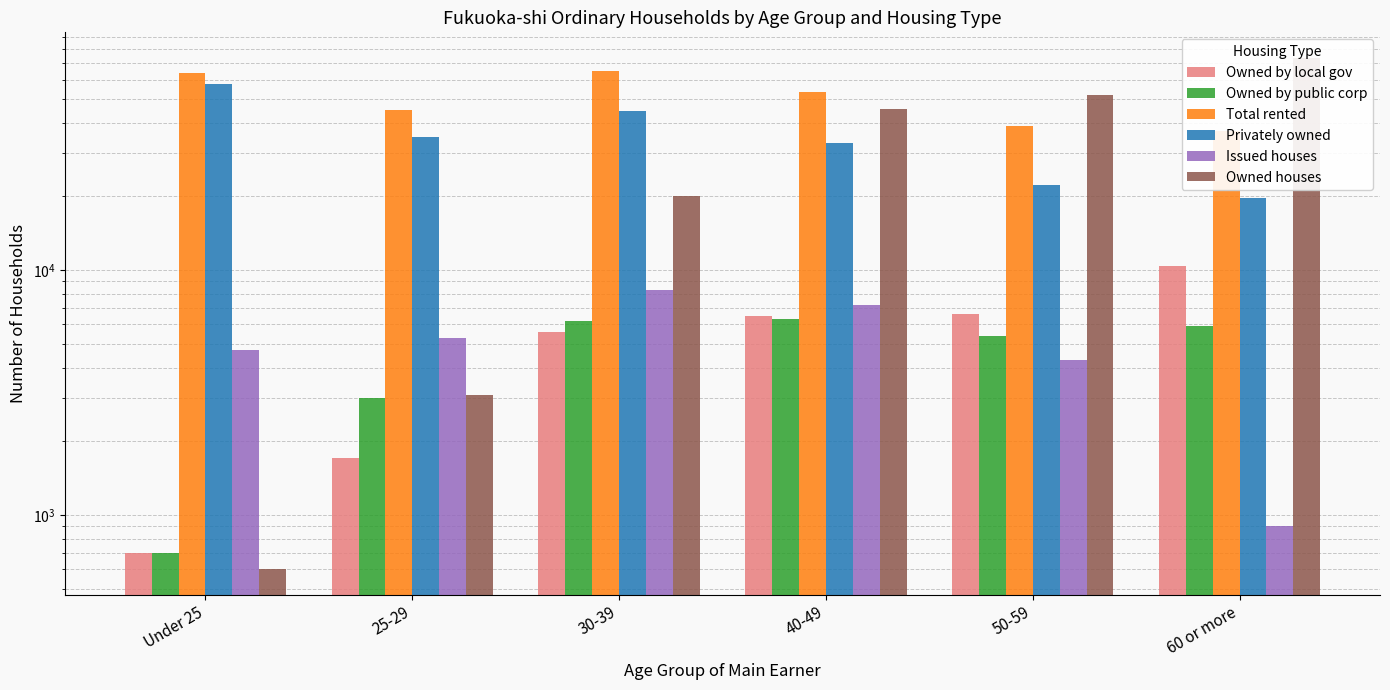

What is the minimum value for Total rented?

36900